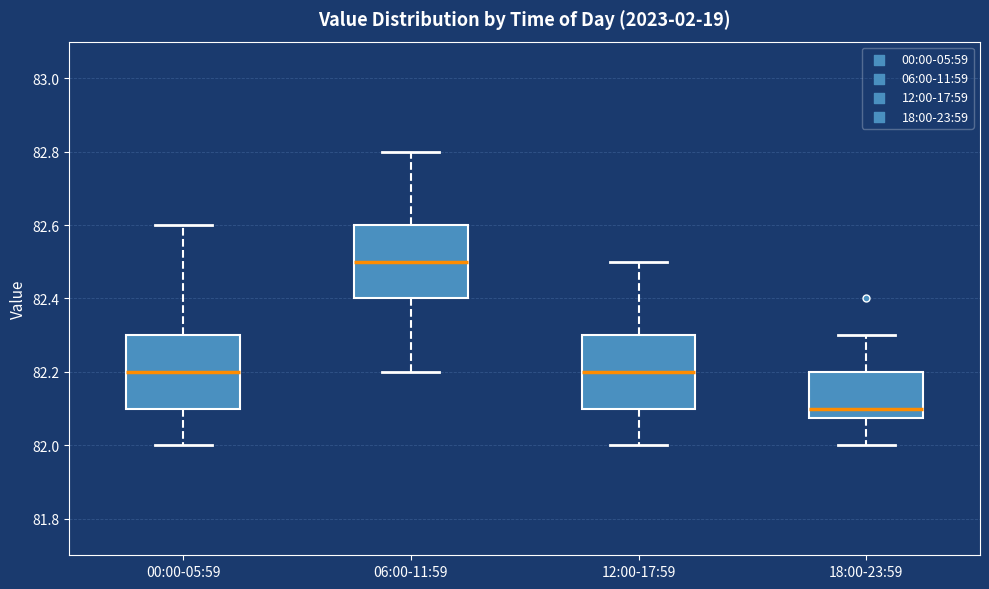

Reading left to right, transcribe this box plot: for each box, give where its median line is, the range the box spans, and where its two whiskers end, as read against the y-axis. The values are not printed on the chart, so give them approximately, as read against the axis.

00:00-05:59: median 82.20, box 82.10 to 82.30, whiskers 82.00 to 82.60
06:00-11:59: median 82.50, box 82.40 to 82.60, whiskers 82.20 to 82.80
12:00-17:59: median 82.20, box 82.10 to 82.30, whiskers 82.00 to 82.50
18:00-23:59: median 82.10, box 82.08 to 82.20, whiskers 82.00 to 82.30